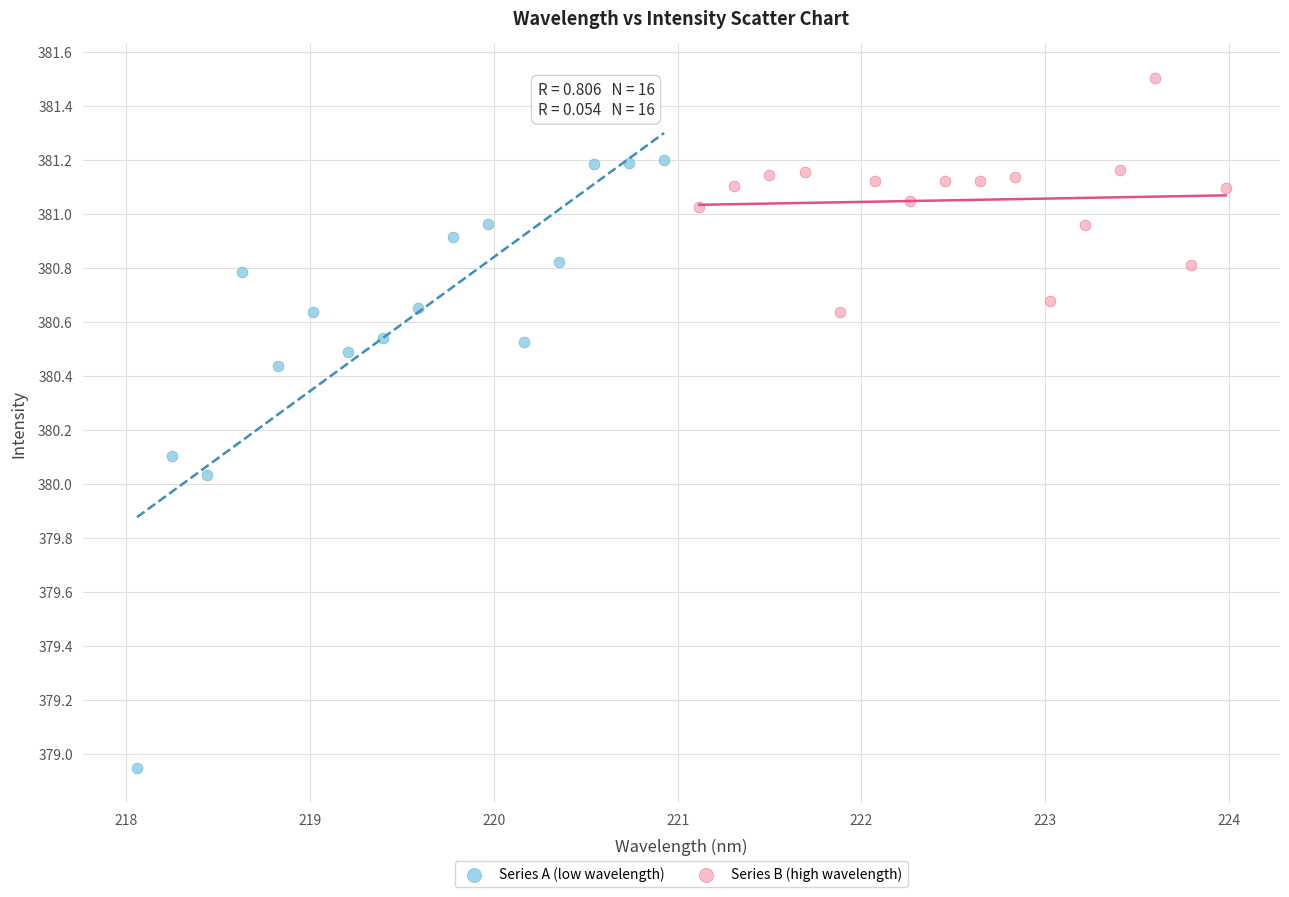

Which series has the widest spread of Y values?

Series A (low wavelength)